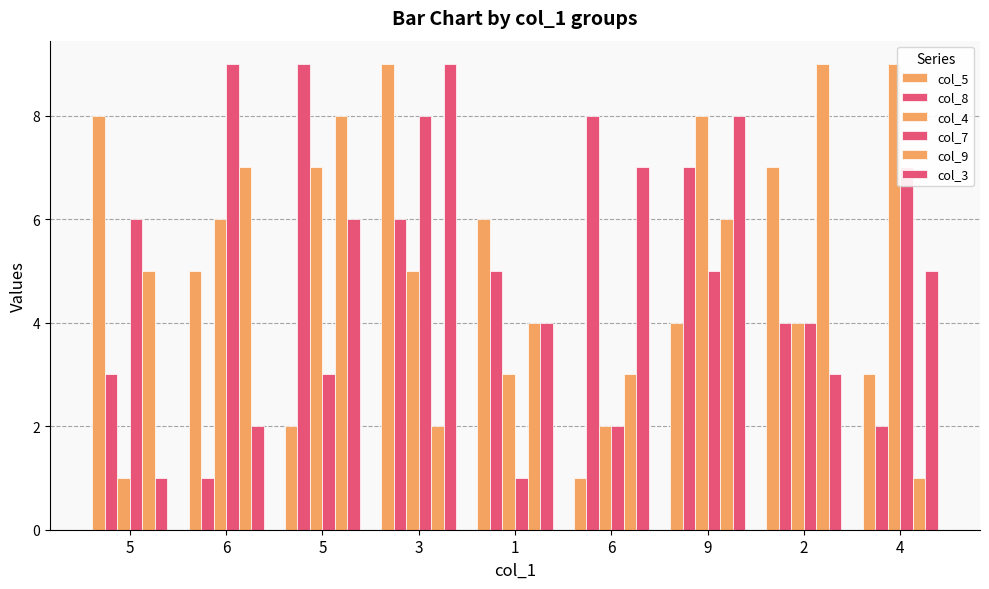

Are the bars horizontal?

No